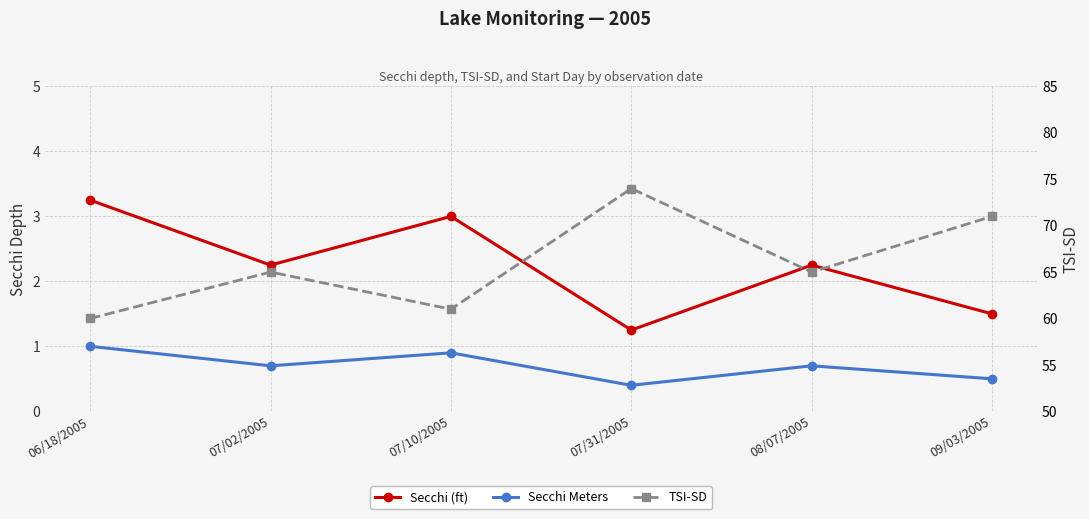

Reading left to right, transcribe all the data shown in this chart.

Secchi (ft): 06/18/2005=3.2	07/02/2005=2.2	07/10/2005=3.0	07/31/2005=1.2	08/07/2005=2.2	09/03/2005=1.5
Secchi Meters: 06/18/2005=1.0	07/02/2005=0.7	07/10/2005=0.9	07/31/2005=0.4	08/07/2005=0.7	09/03/2005=0.5
TSI-SD: 06/18/2005=60.0	07/02/2005=65.0	07/10/2005=61.0	07/31/2005=74.0	08/07/2005=65.0	09/03/2005=71.0